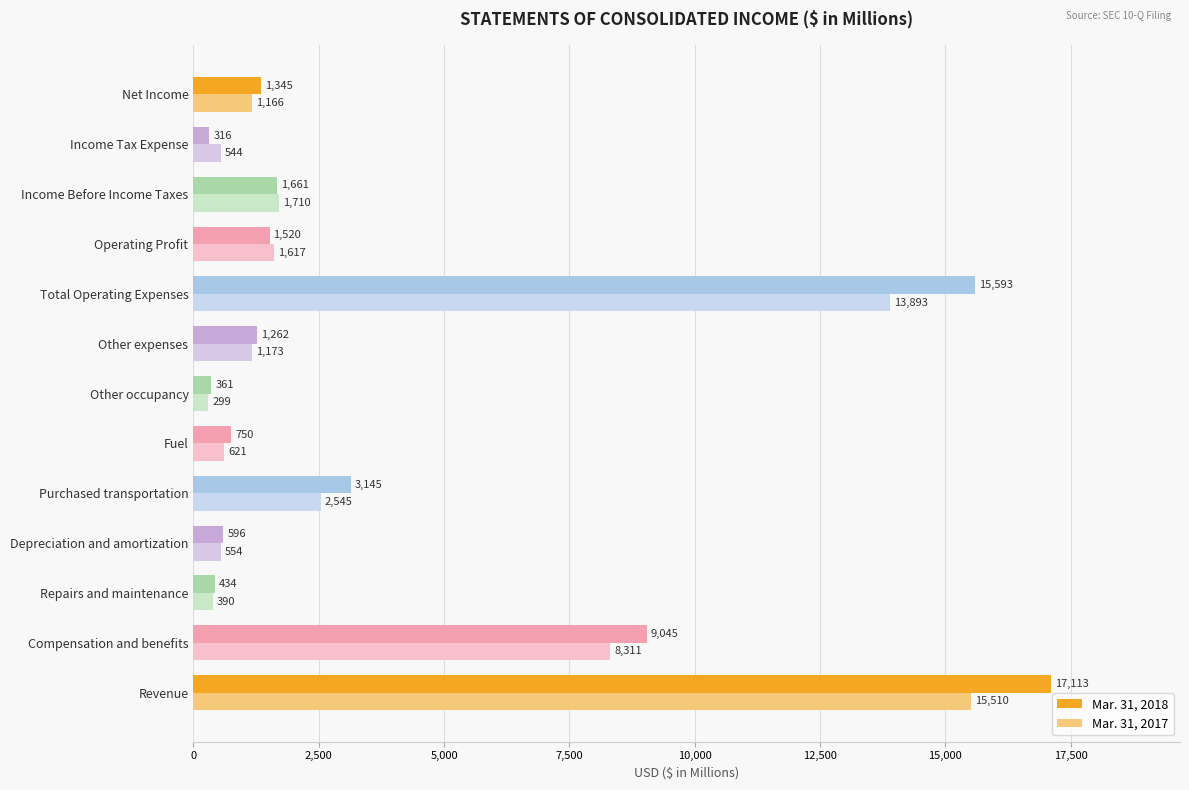

How many data points in Mar. 31, 2018 are less than 1345?

6